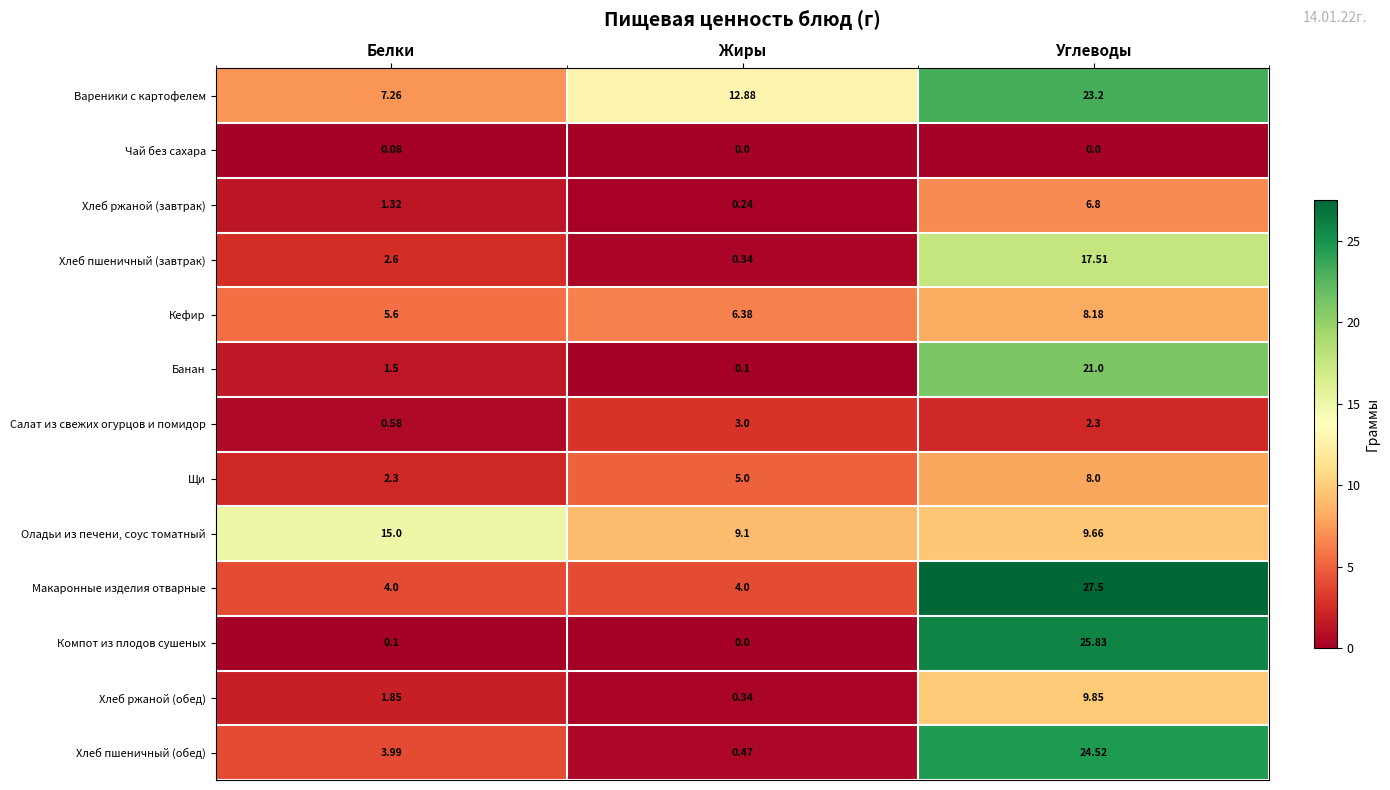

What is the greatest value displayed?

27.5